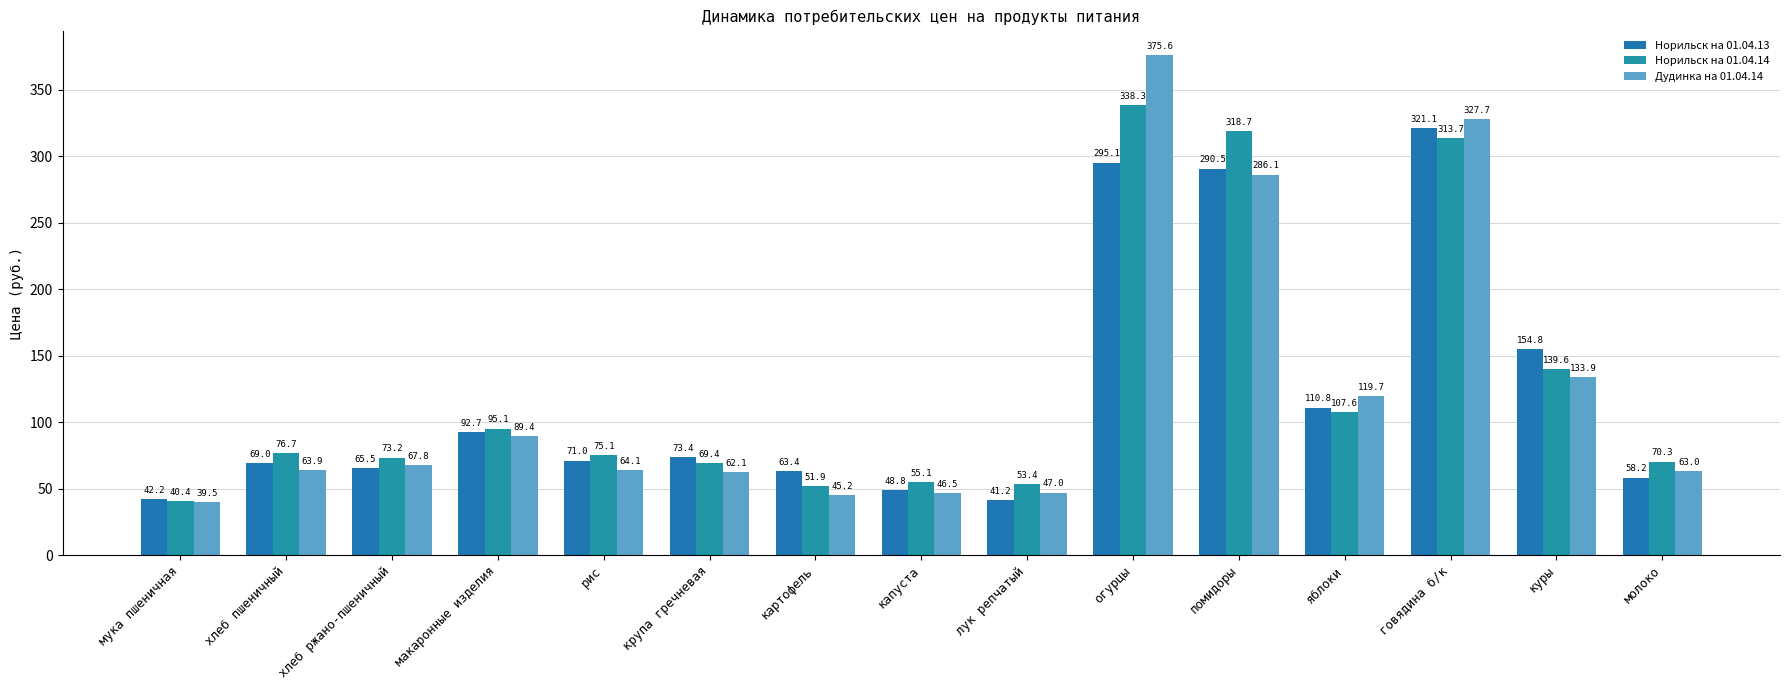

At which category is the sum across all series the highest?

огурцы